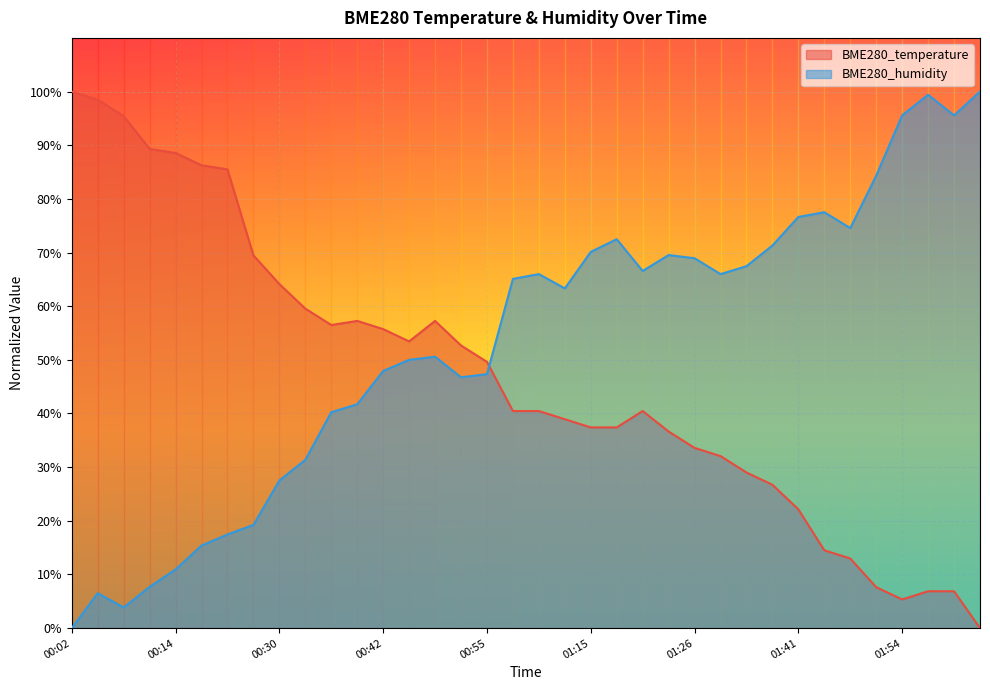

List the series in order of their peak value, lowest first.

BME280_temperature, BME280_humidity